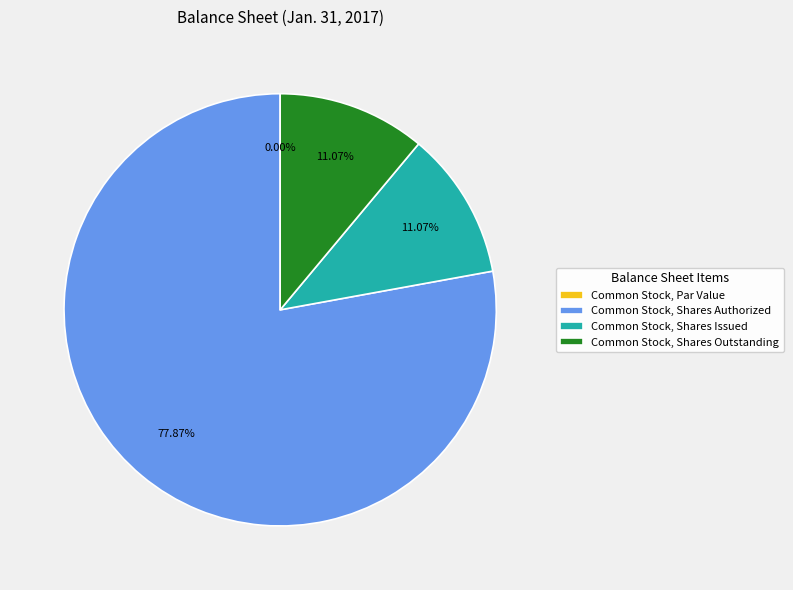

What is the smallest slice in the pie chart?

Common Stock, Par Value